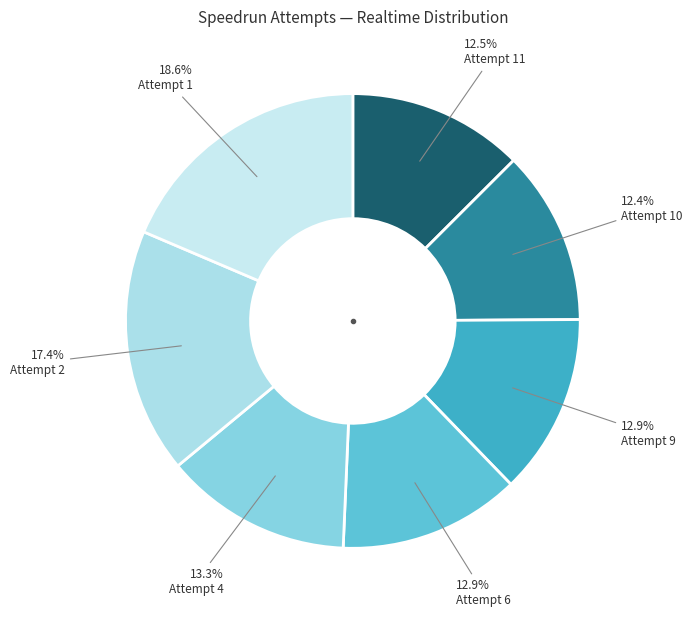

How many slices are in this pie chart?

7